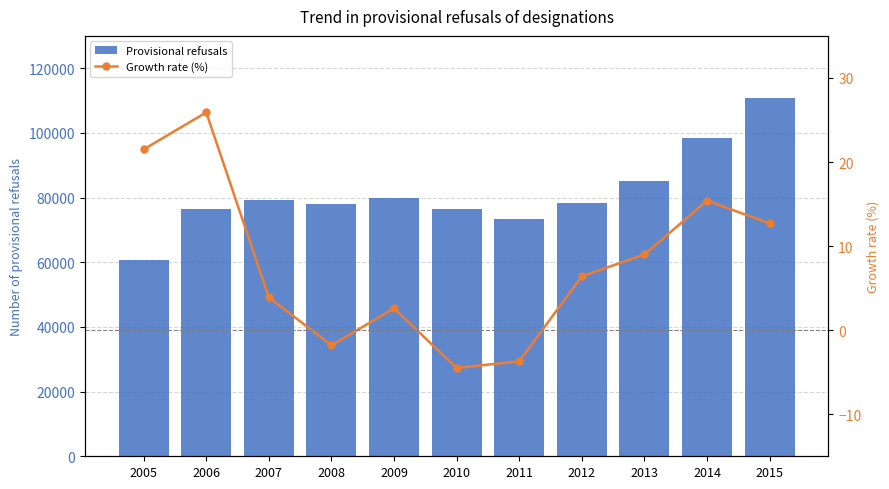

At how many categories does at least one series exceed 1644?

11